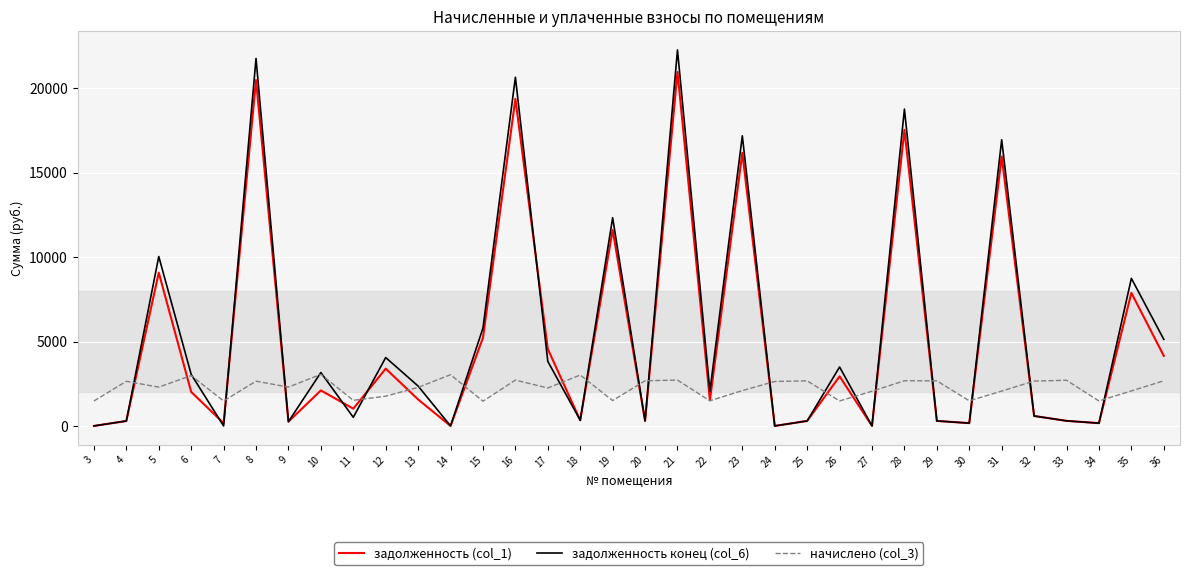

How many lines are shown in the chart?

3